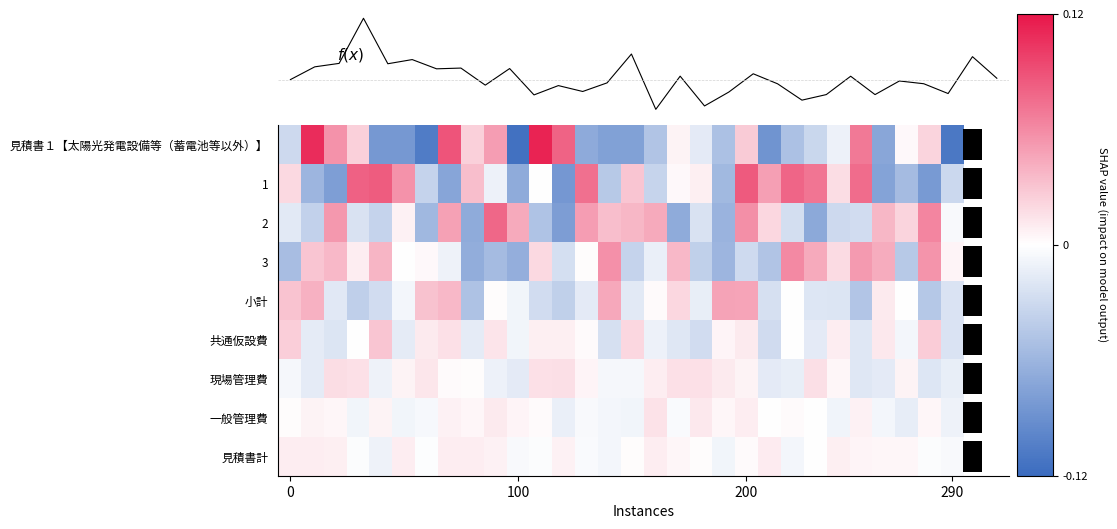

At which category is the sum across all series the highest?

200